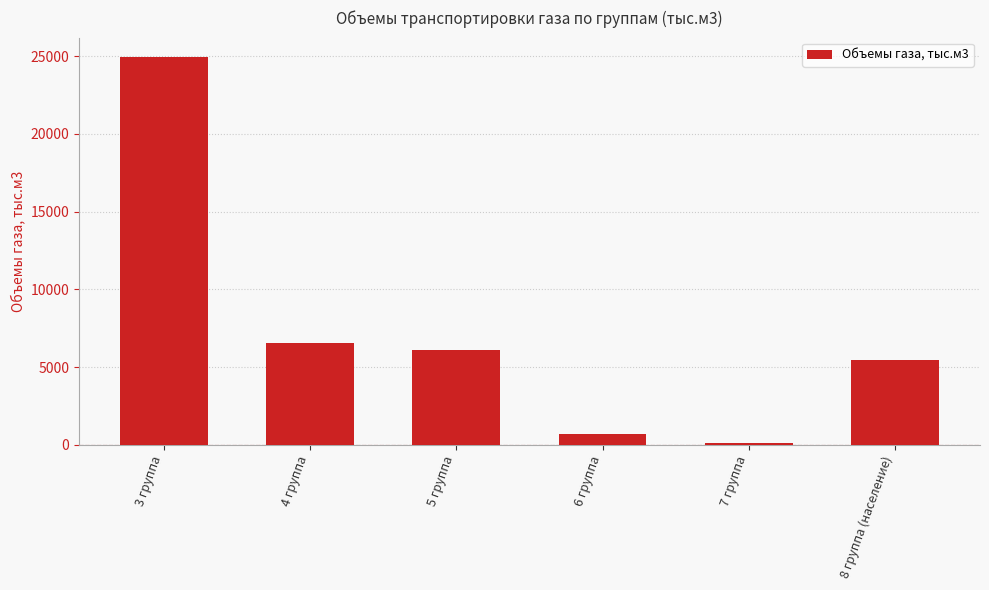

What is the approximate value at 8 группа (население)?

5438.1